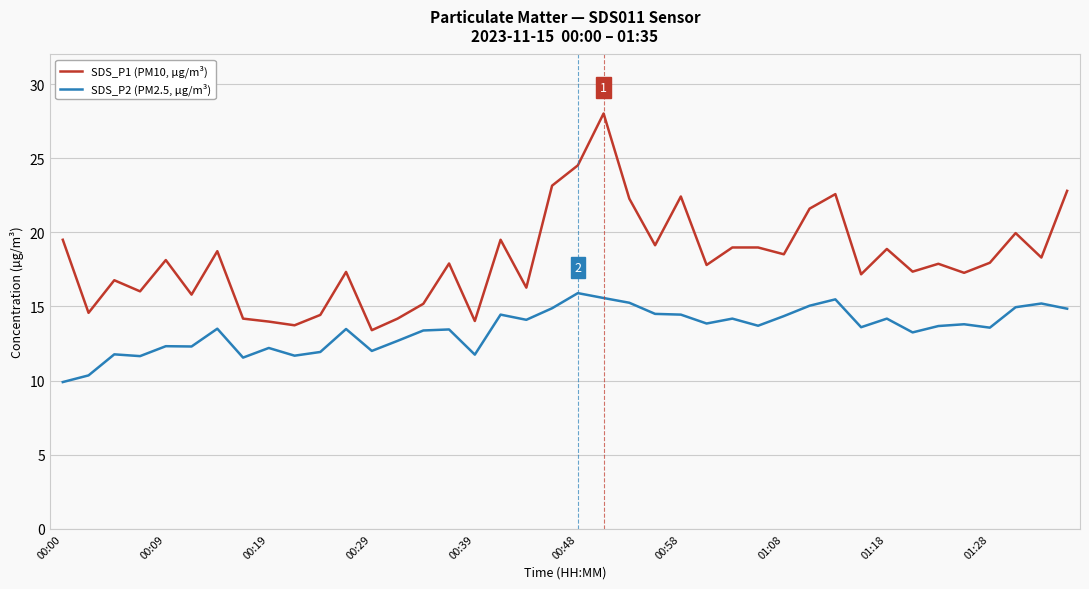

What is the maximum value for SDS_P1 (PM10, µg/m³)?

28.0